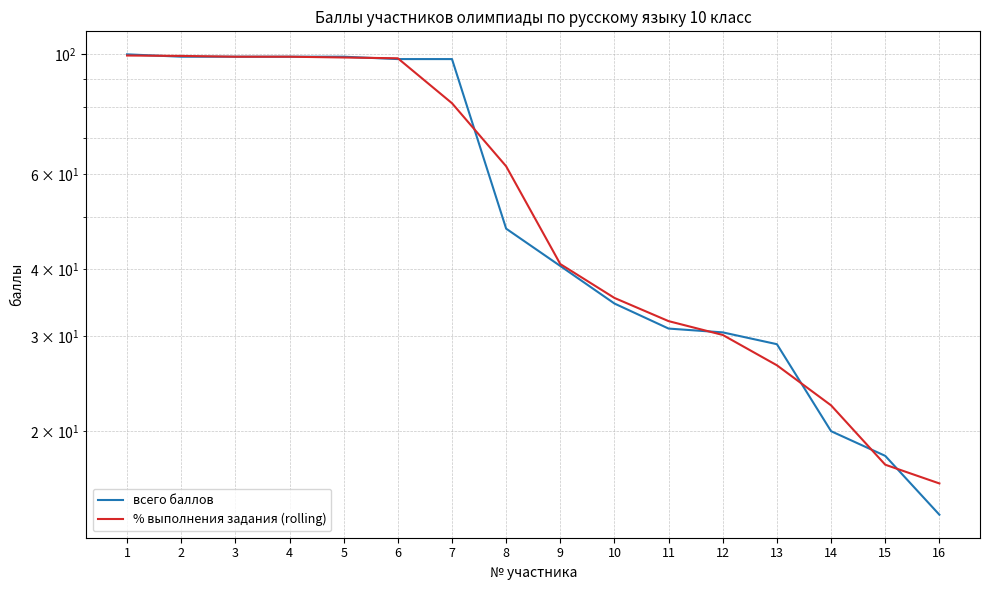

What is the value of the всего баллов point at the 6th from the left?

98.0